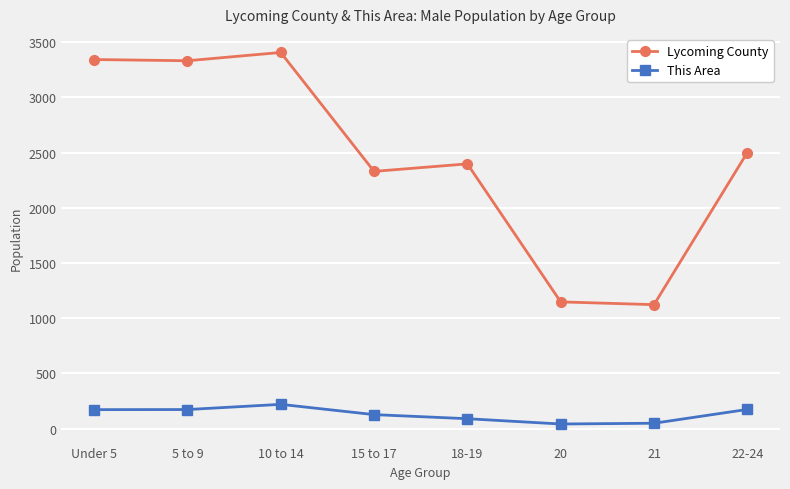

What is the minimum value for Lycoming County?

1123